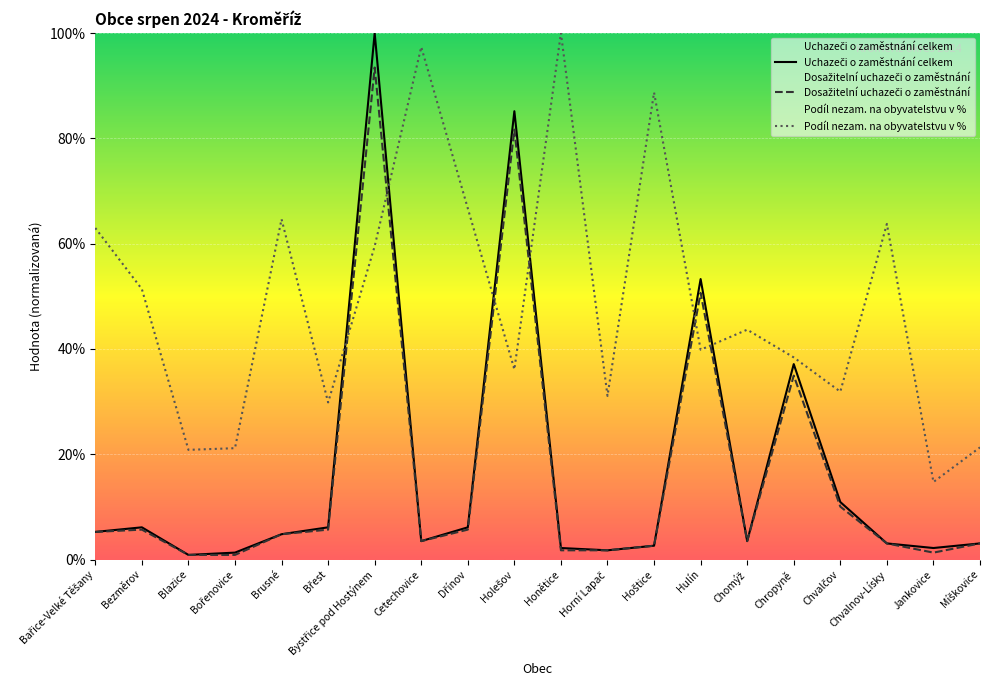

What is the maximum value for Podíl nezam. na obyvatelstvu v %?

100.0